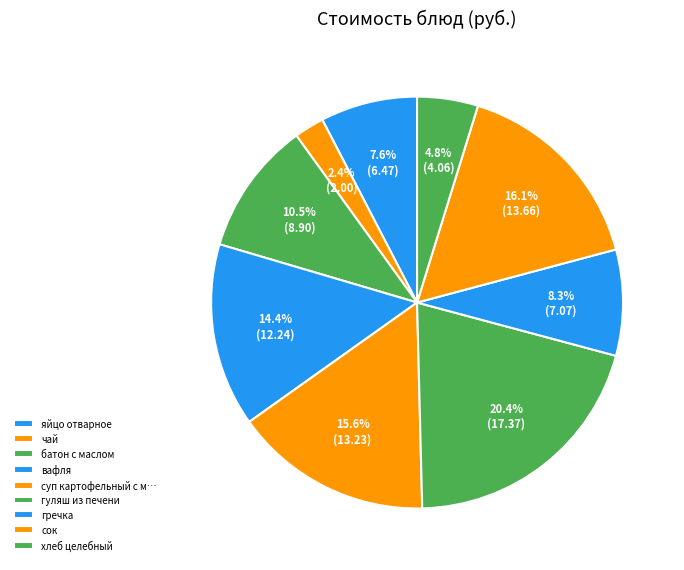

Rank the categories by value from highest to lowest.

гуляш из печени, сок, суп картофельный с макаронами с птицей, вафля, батон с маслом, гречка, яйцо отварное, хлеб целебный, чай